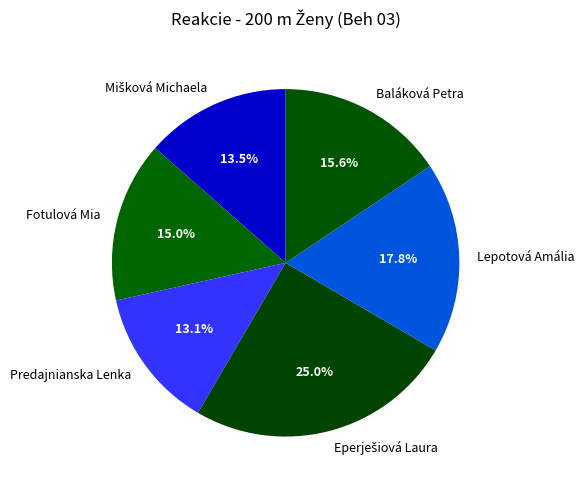

Is the sum of Fotulová Mia and Lepotová Amália greater than half?

No